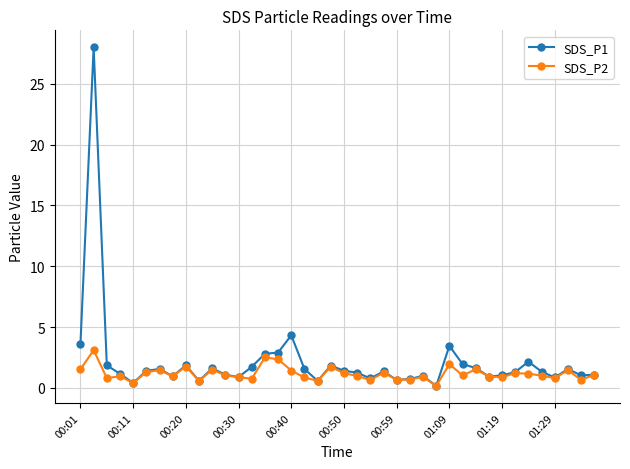

Which series has the widest spread of values?

SDS_P1